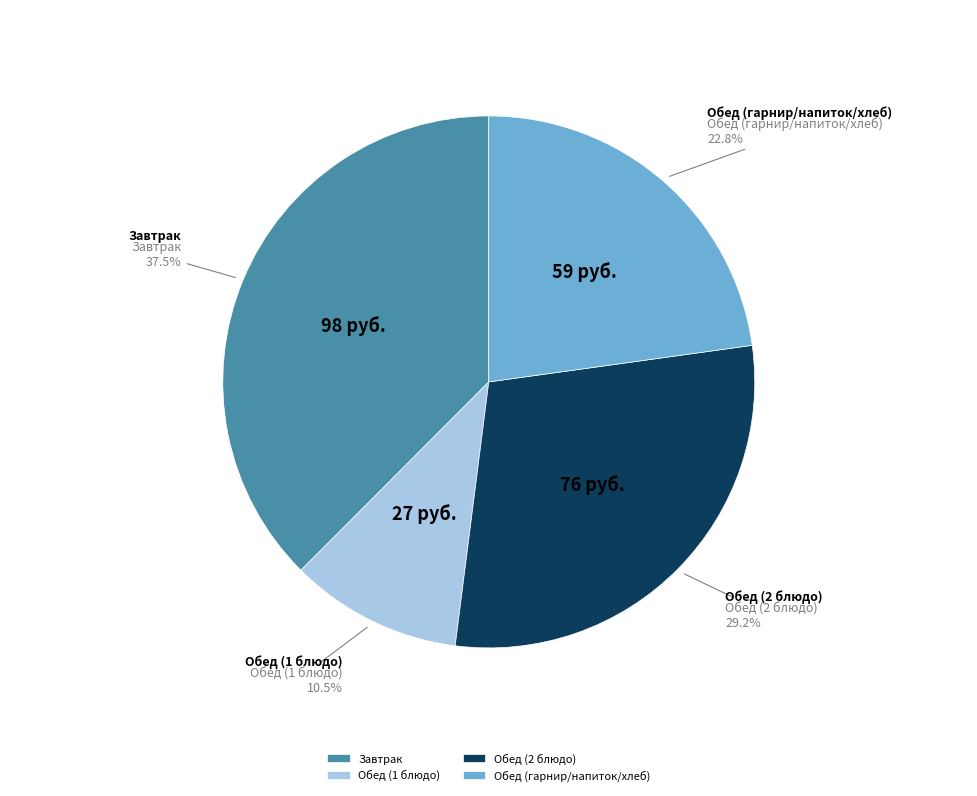

Rank the categories by value from lowest to highest.

Обед (1 блюдо), Обед (гарнир/напиток/хлеб), Обед (2 блюдо), Завтрак